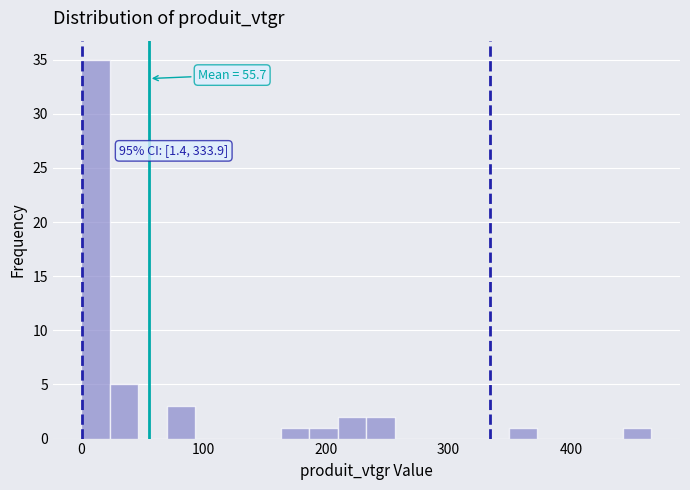

Read against the x-axis, roughly where is the centre of the tallest bar?

10